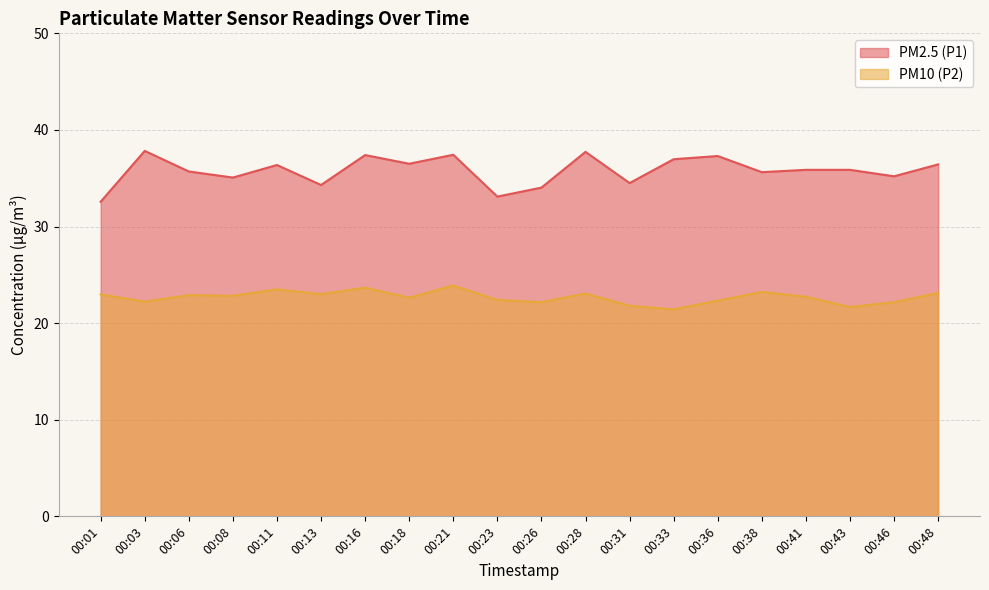

What is the difference between the maximum and minimum values in the PM10 (P2) series?

2.5